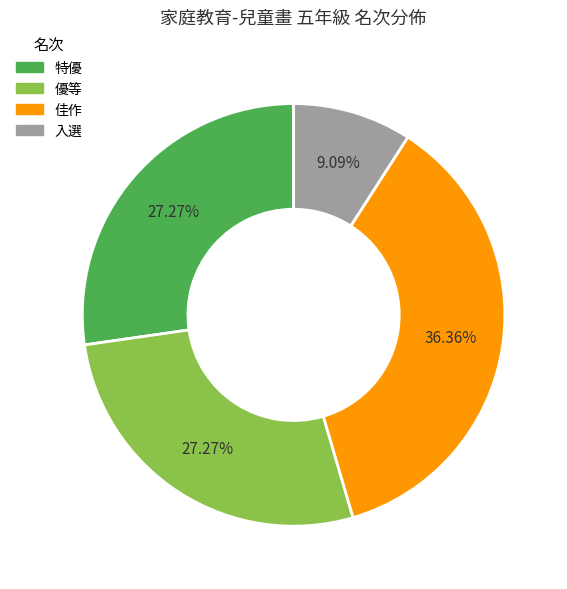

Is it true that 優等 is 39% of the pie?

False